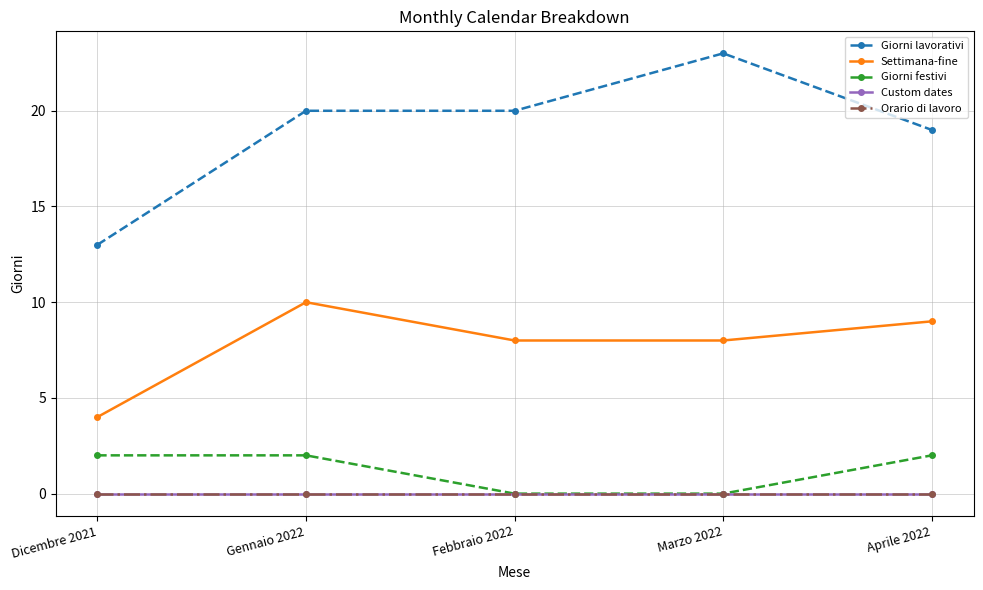

Reading right to left, transcribe all the data shown in this chart.

Giorni lavorativi: Aprile 2022=19	Marzo 2022=23	Febbraio 2022=20	Gennaio 2022=20	Dicembre 2021=13
Settimana-fine: Aprile 2022=9	Marzo 2022=8	Febbraio 2022=8	Gennaio 2022=10	Dicembre 2021=4
Giorni festivi: Aprile 2022=2	Marzo 2022=0	Febbraio 2022=0	Gennaio 2022=2	Dicembre 2021=2
Custom dates: Aprile 2022=0	Marzo 2022=0	Febbraio 2022=0	Gennaio 2022=0	Dicembre 2021=0
Orario di lavoro: Aprile 2022=0	Marzo 2022=0	Febbraio 2022=0	Gennaio 2022=0	Dicembre 2021=0